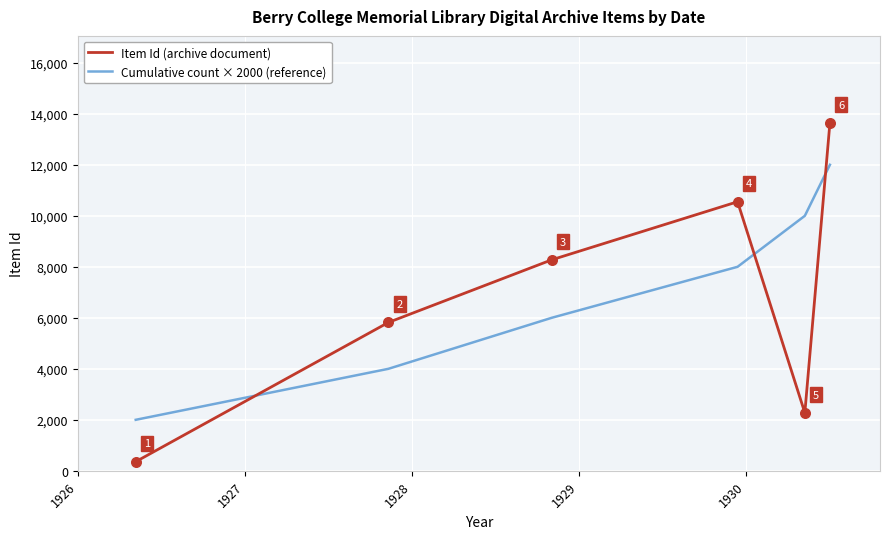

Which series has the largest range (max minus min)?

Item Id (archive document)